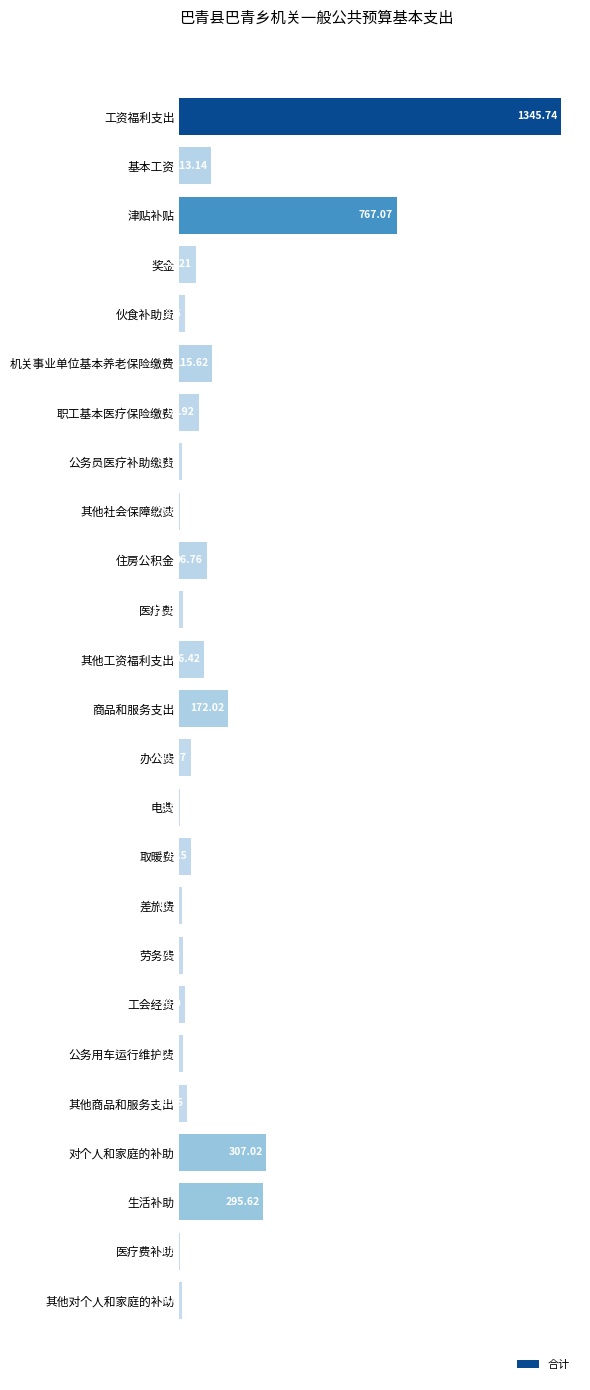

Which label corresponds to the largest value in the chart?

工资福利支出